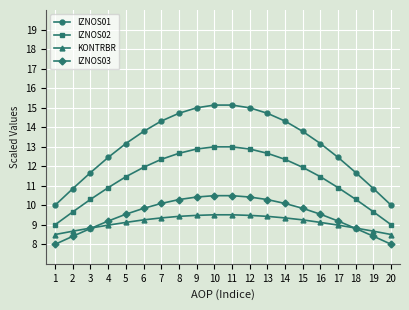

The value of IZNOS02 at 2 is 14.5. True or false?

False